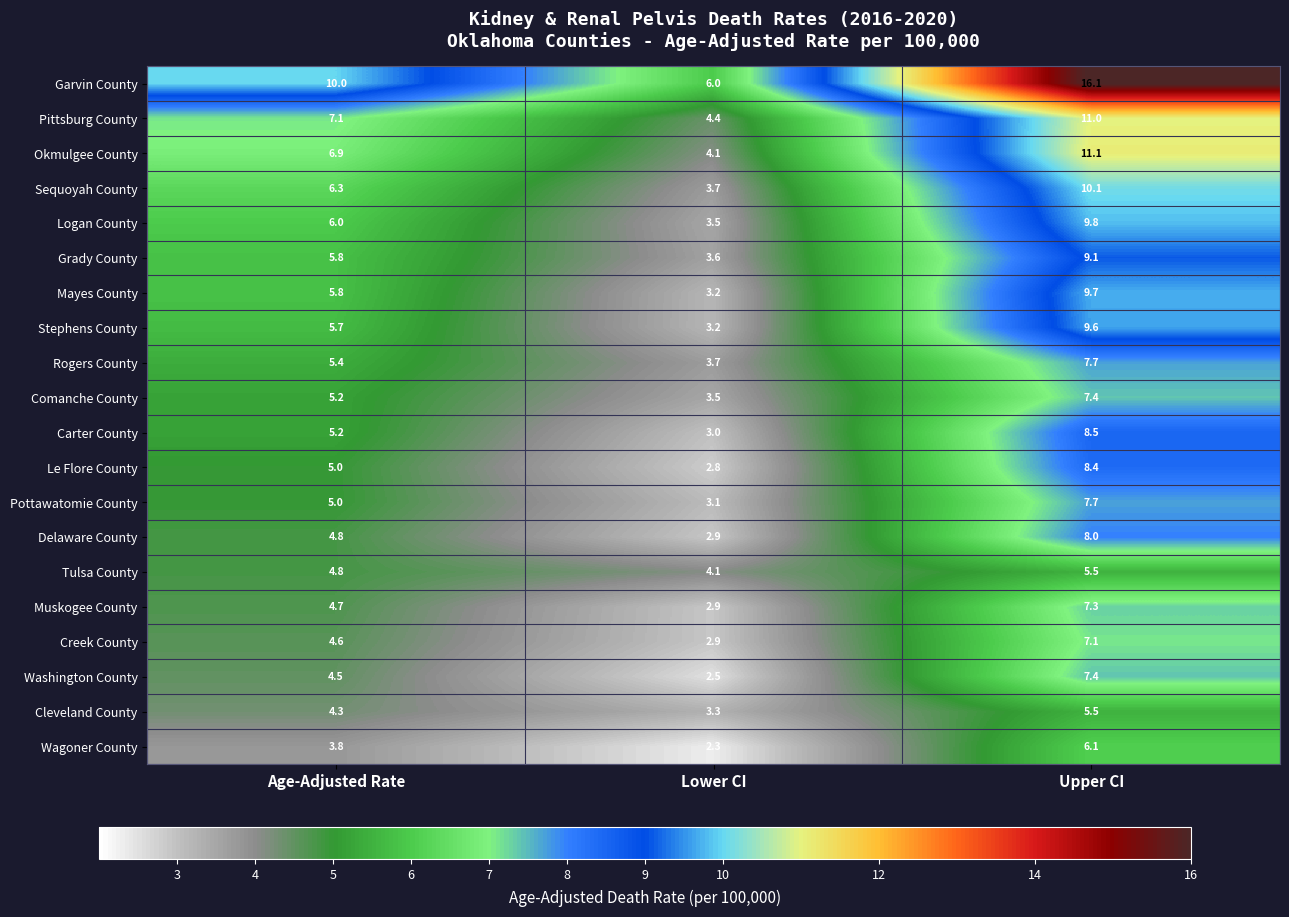

What is the spread (max minus min) of values at Upper CI?

10.6